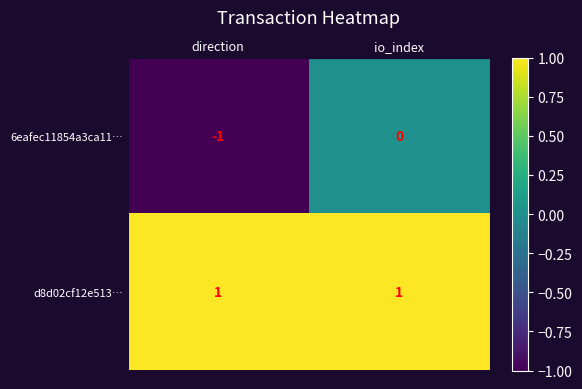

Which series has the largest total across all categories?

d8d02cf12e513…